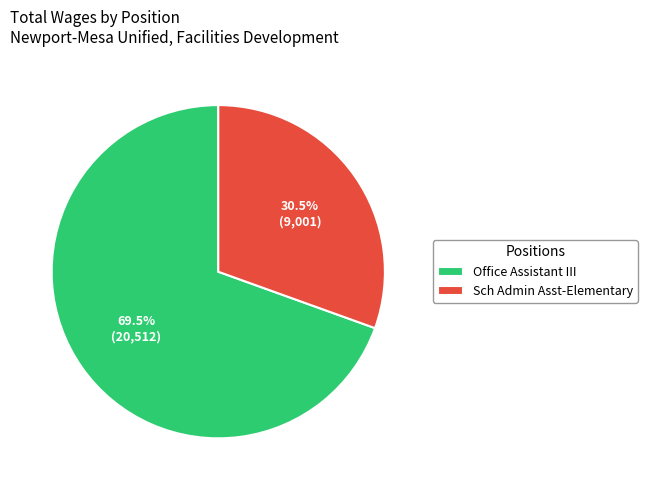

Is it true that Sch Admin Asst-Elementary is 21% of the pie?

False